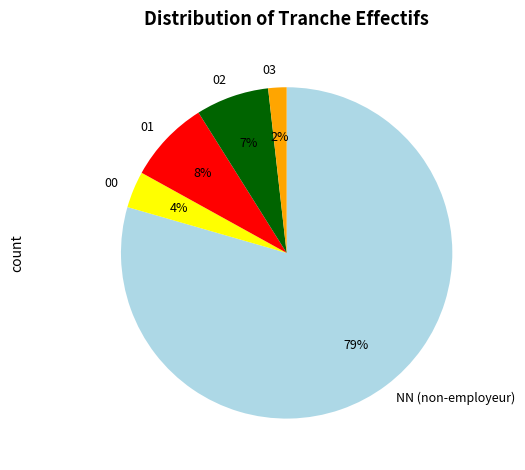

What is the smallest slice in the pie chart?

03